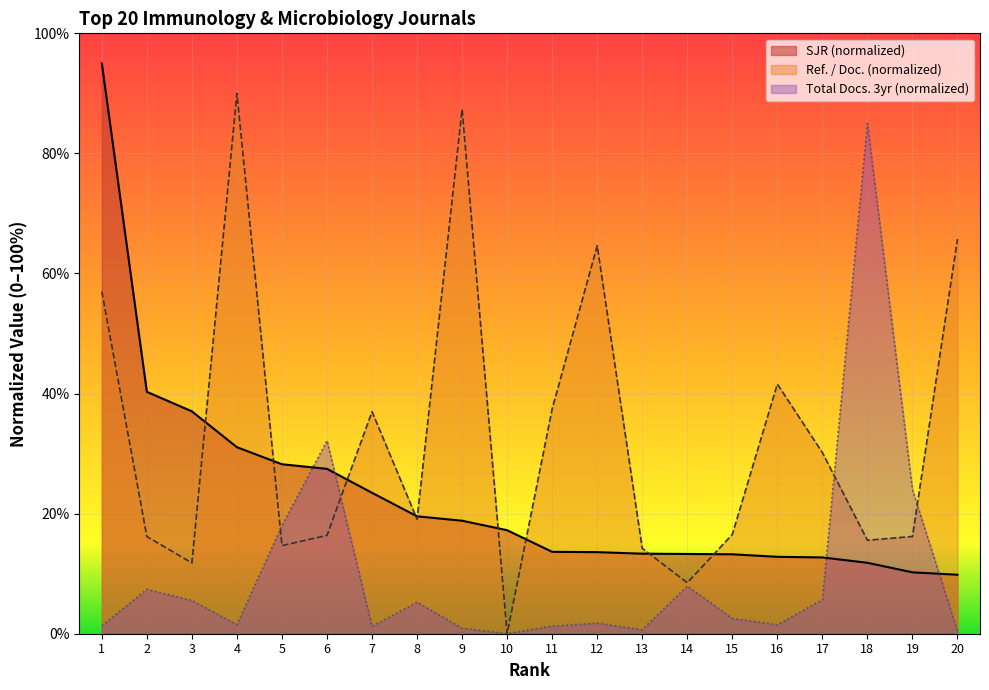

List the series in order of their peak value, highest first.

SJR (normalized), Ref. / Doc. (normalized), Total Docs. 3yr (normalized)